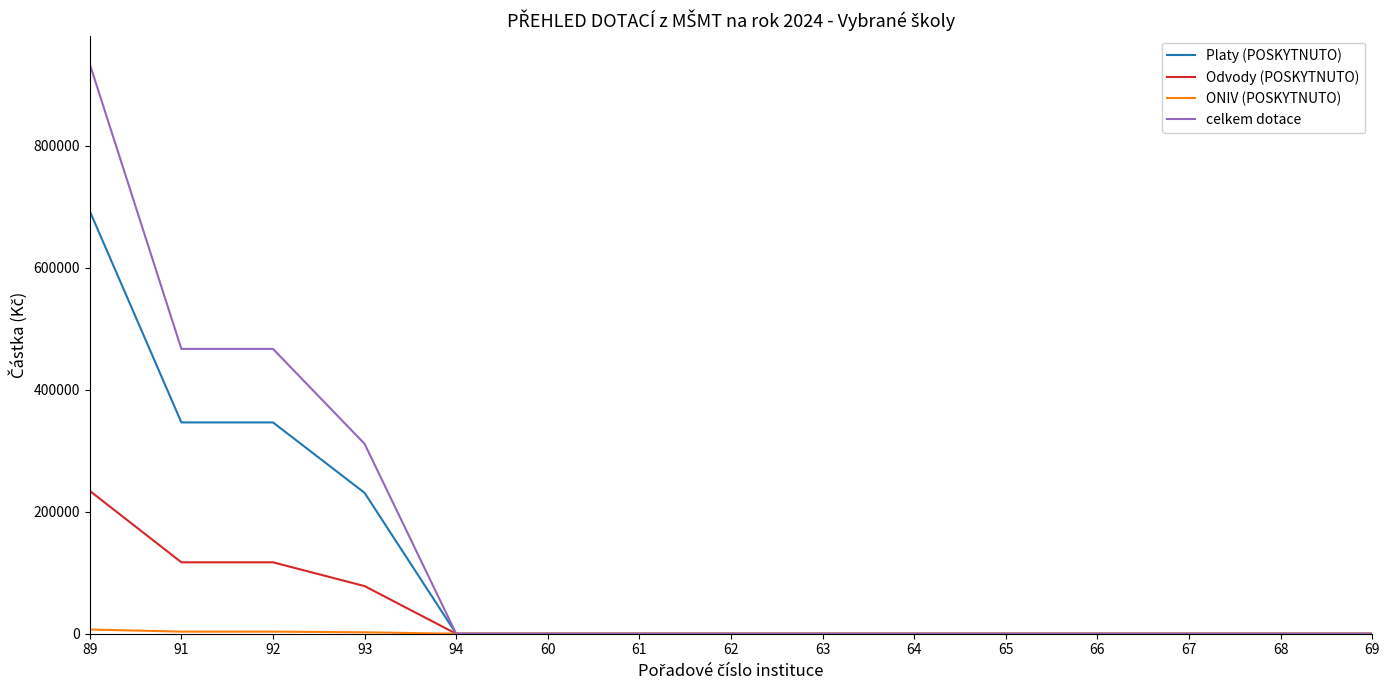

True or false: Platy (POSKYTNUTO) has a value of 0 at 62.

True